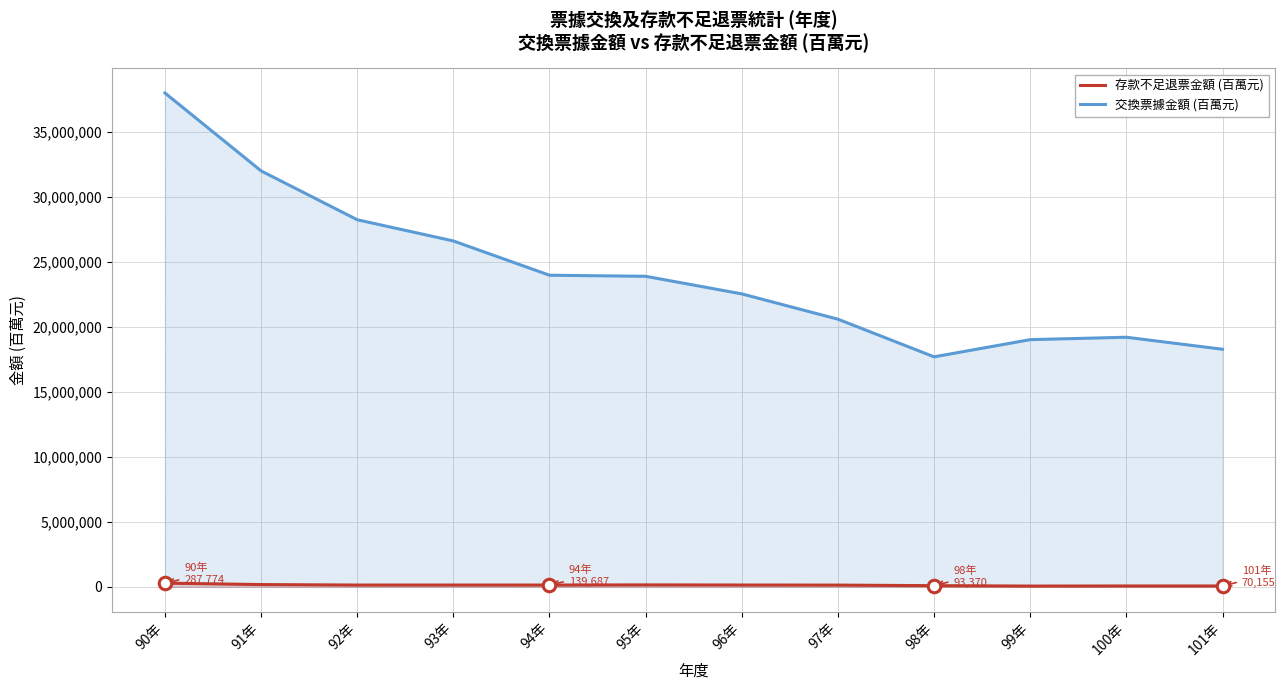

What is the value of the 存款不足退票金額 (百萬元) point at the 2nd from the left?

177583